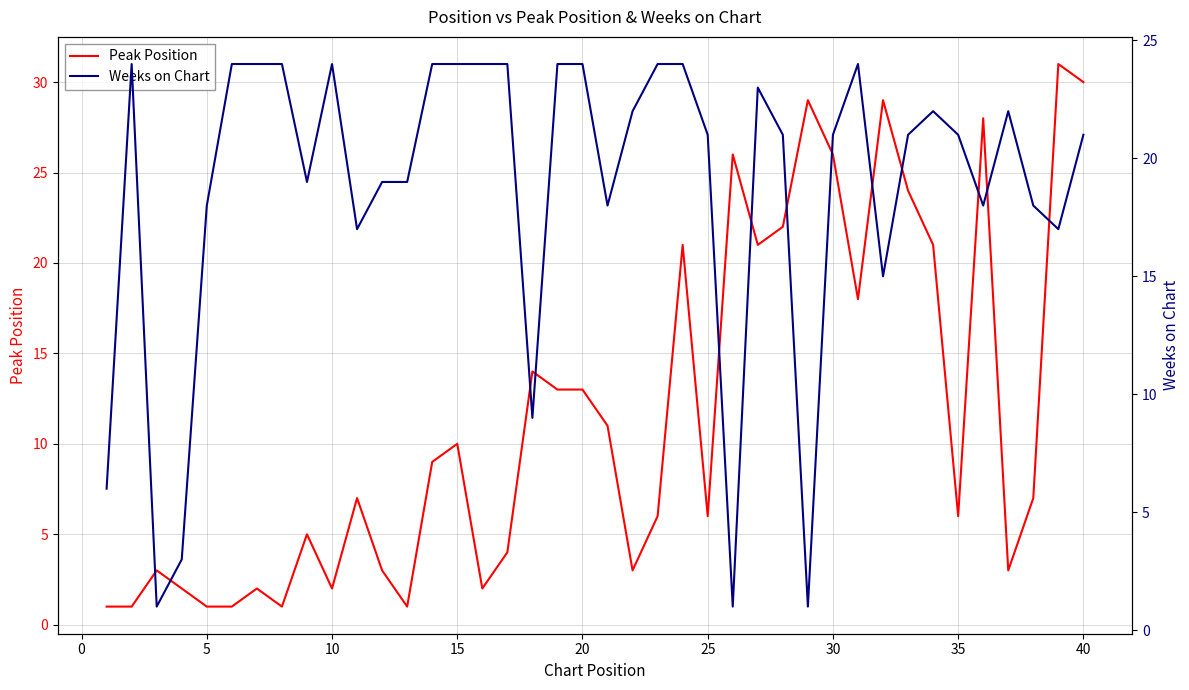

Which series ends up on top after the final intersection of Weeks on Chart and Peak Position?

Peak Position